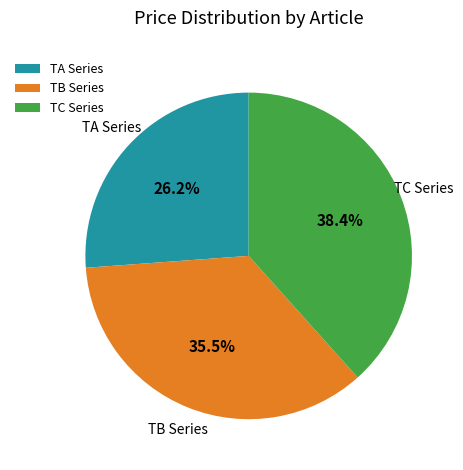

What is the smallest slice in the pie chart?

TA Series